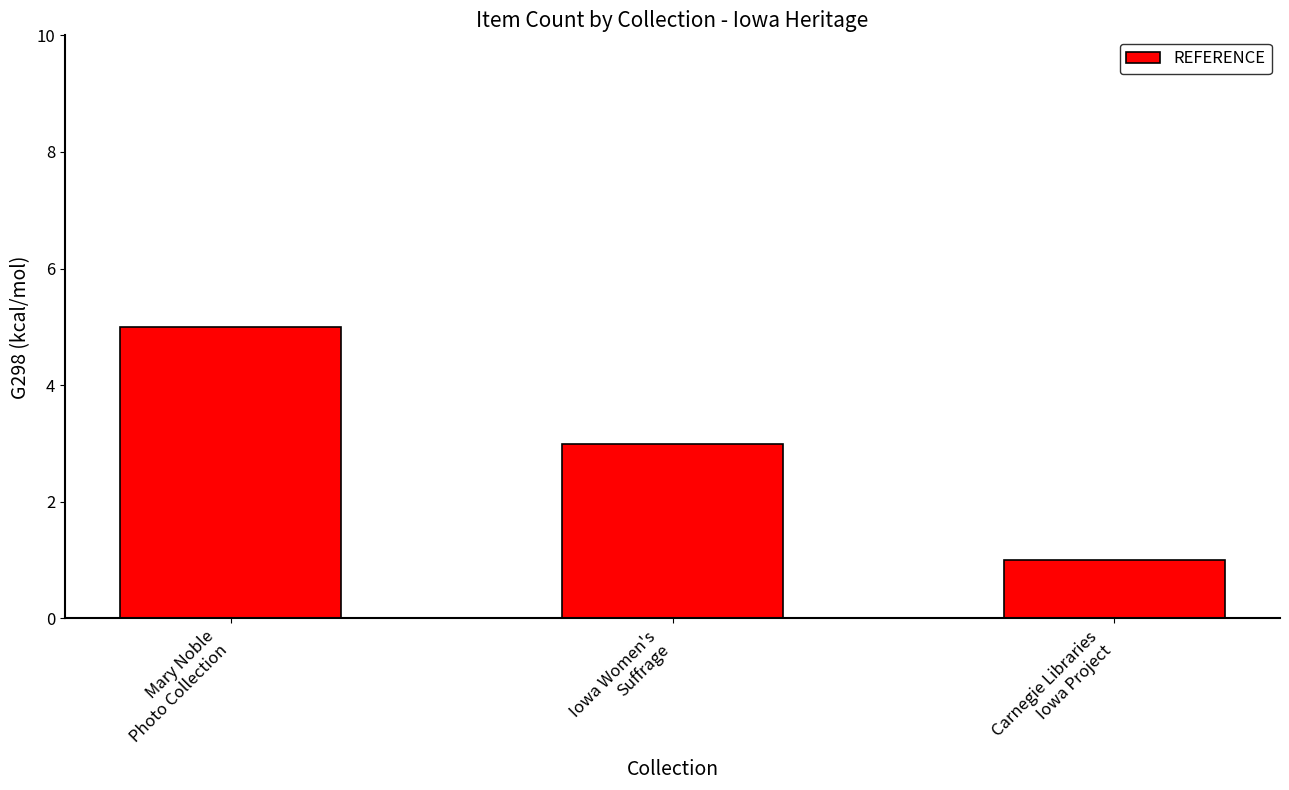

At which label does the data first exceed 3?

Mary Noble
Photo Collection